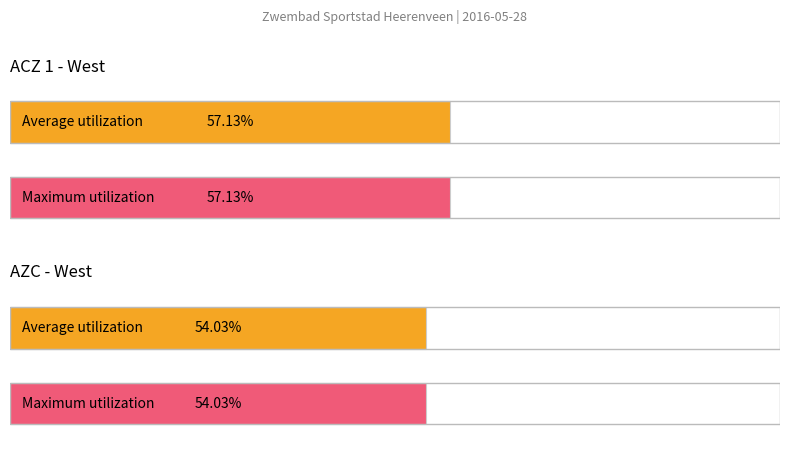

What is the label of the 2nd bar from the left?

AZC